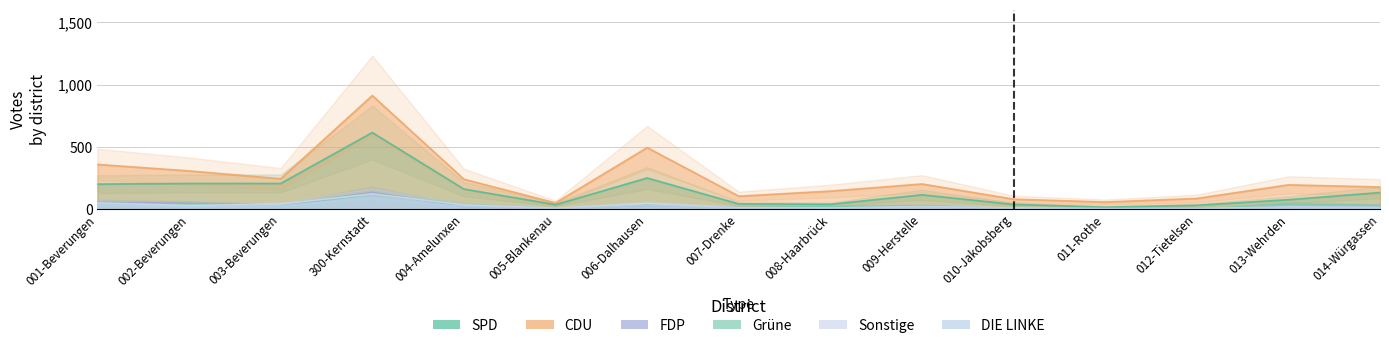

Does the chart have visible grid lines?

Yes